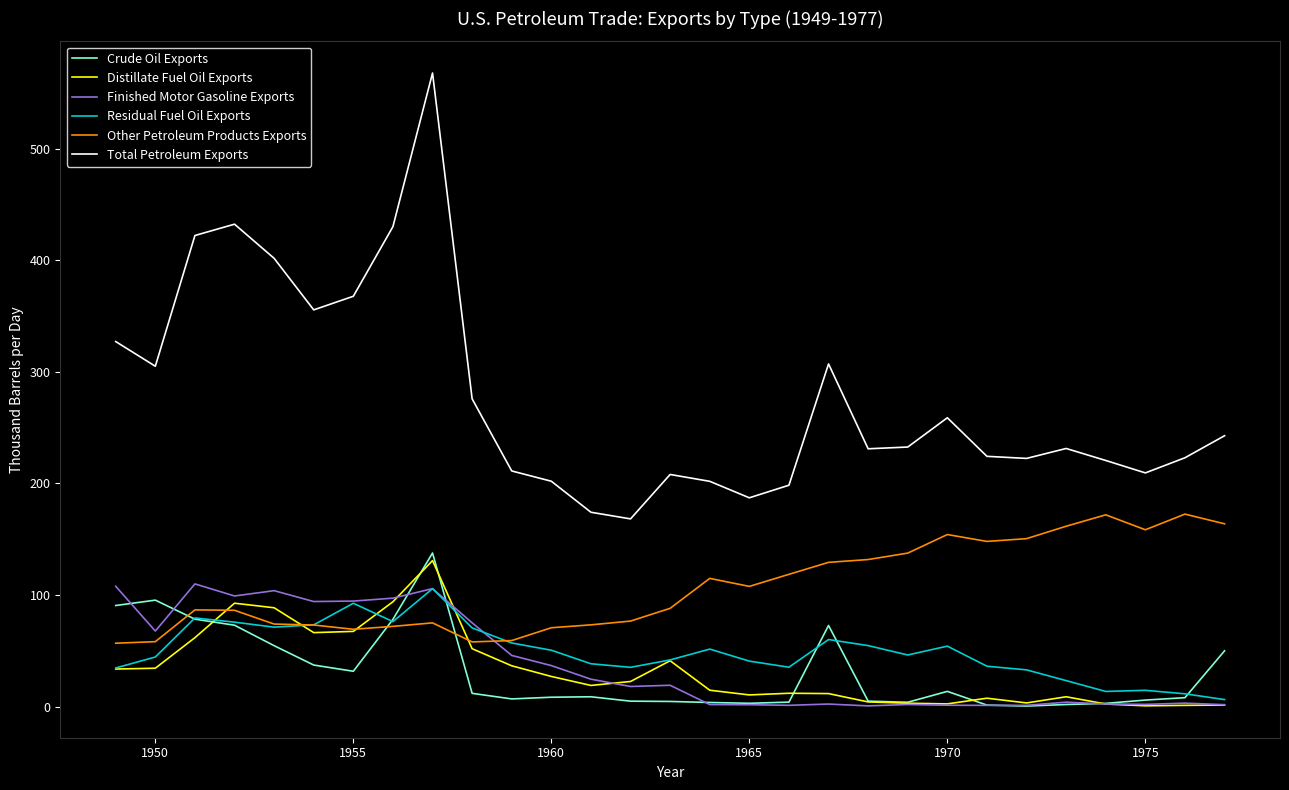

Which series has the largest range (max minus min)?

Total Petroleum Exports